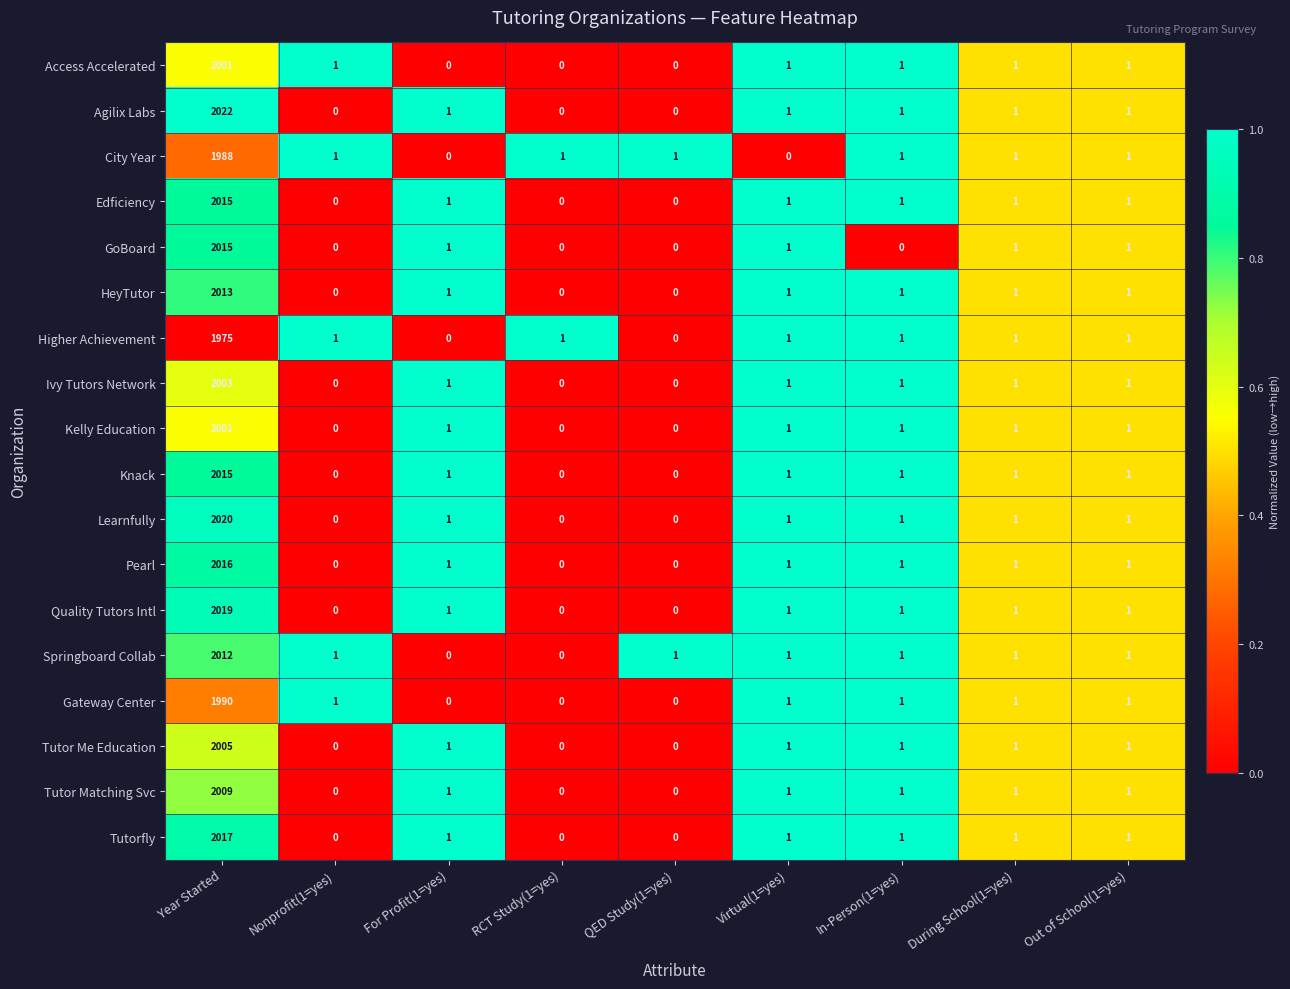

Which series has the largest range (max minus min)?

Agilix Labs